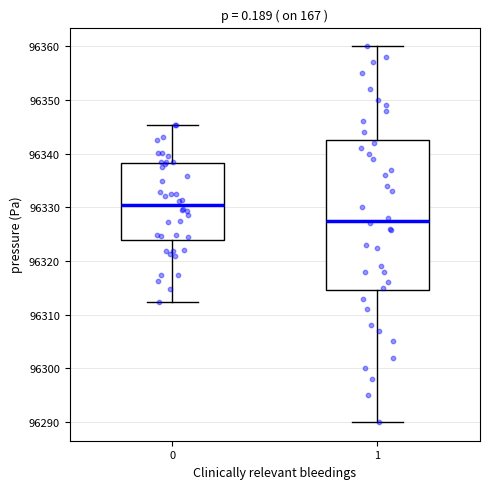

Which box's median line is the lowest?

1